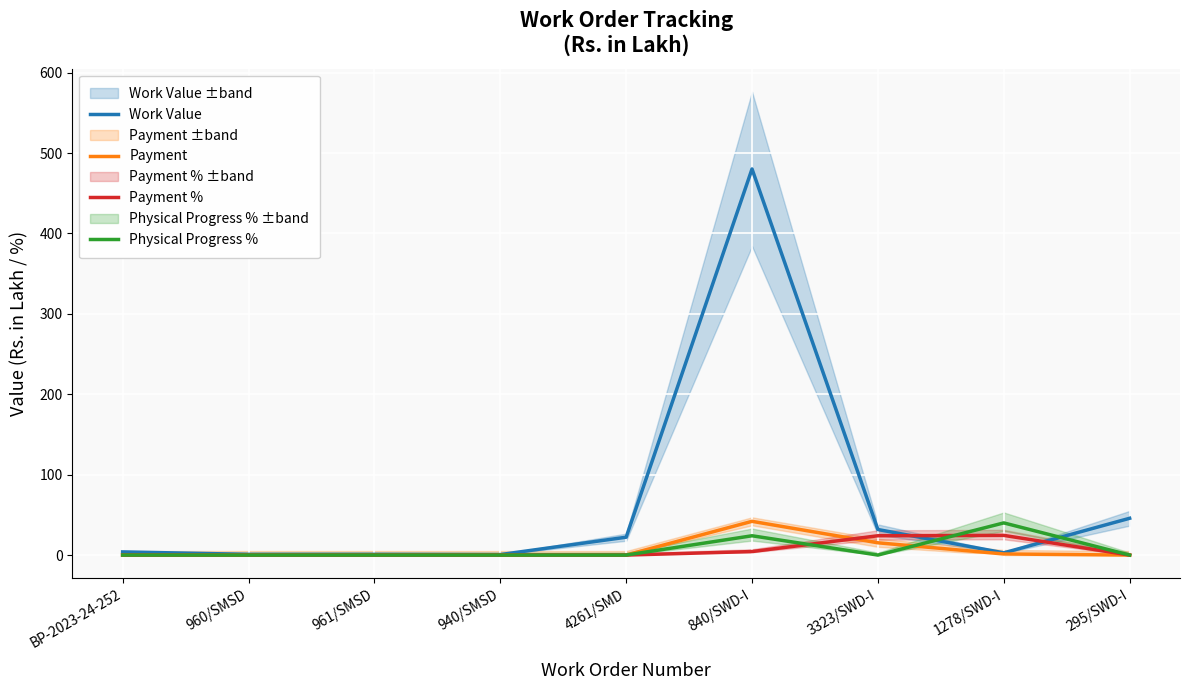

What is the label of the 5th point from the left?

4261/SMD